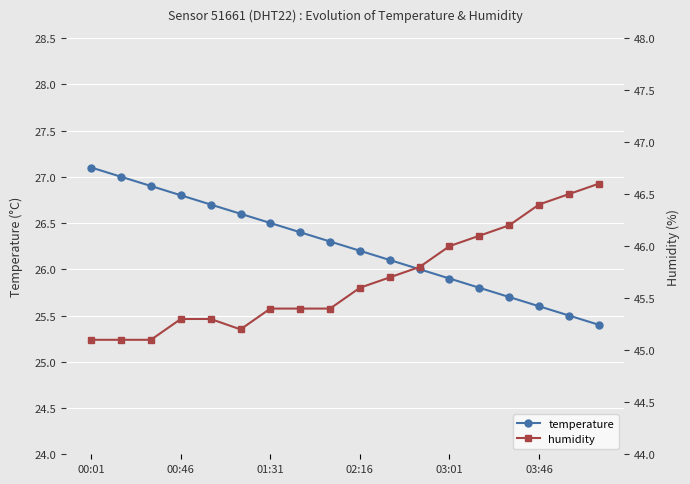

Rank the series by their maximum value, from lowest to highest.

temperature, humidity